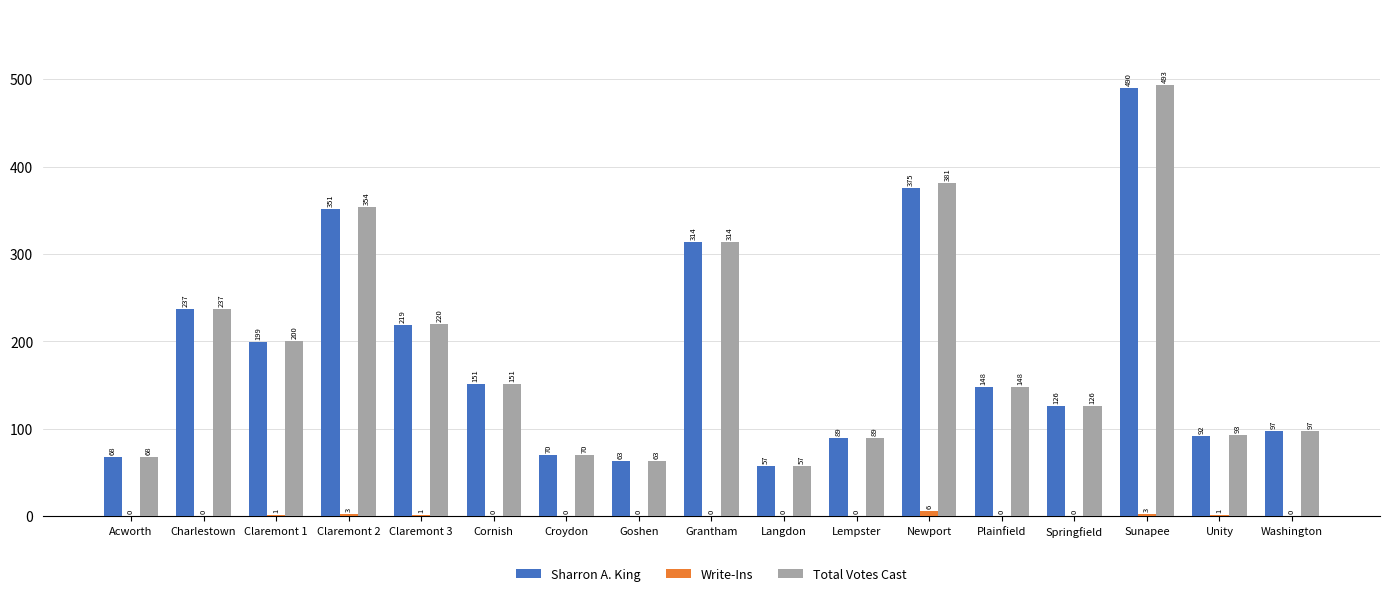

What is the sum of all Sharron A. King values?

3146